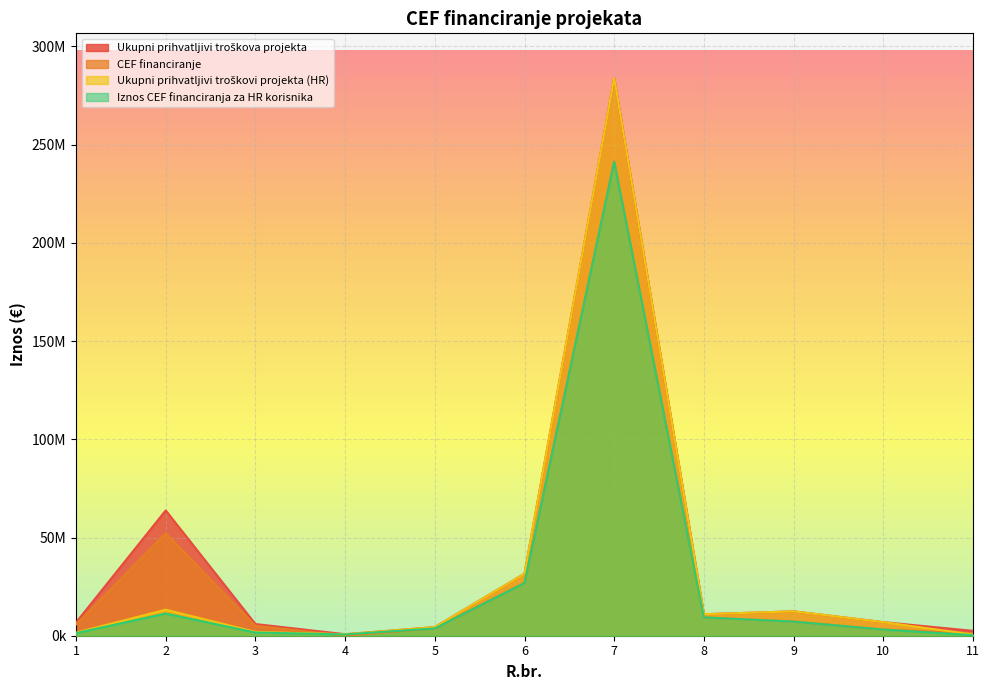

Count the number of categories in the chart.

11